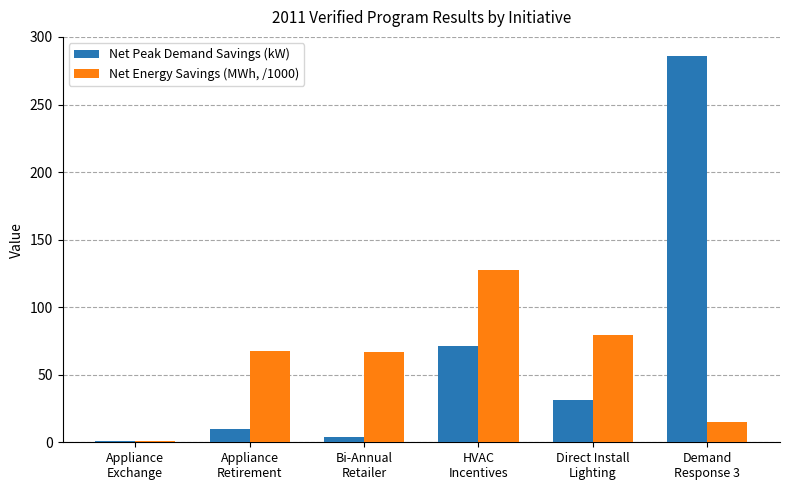

What value does the Net Peak Demand Savings (kW) series have at Appliance
Exchange?

1.1